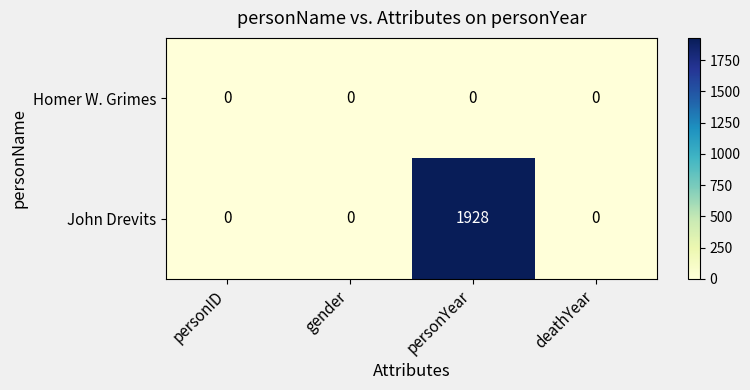

Rank the series by their average value, from highest to lowest.

John Drevits, Homer W. Grimes